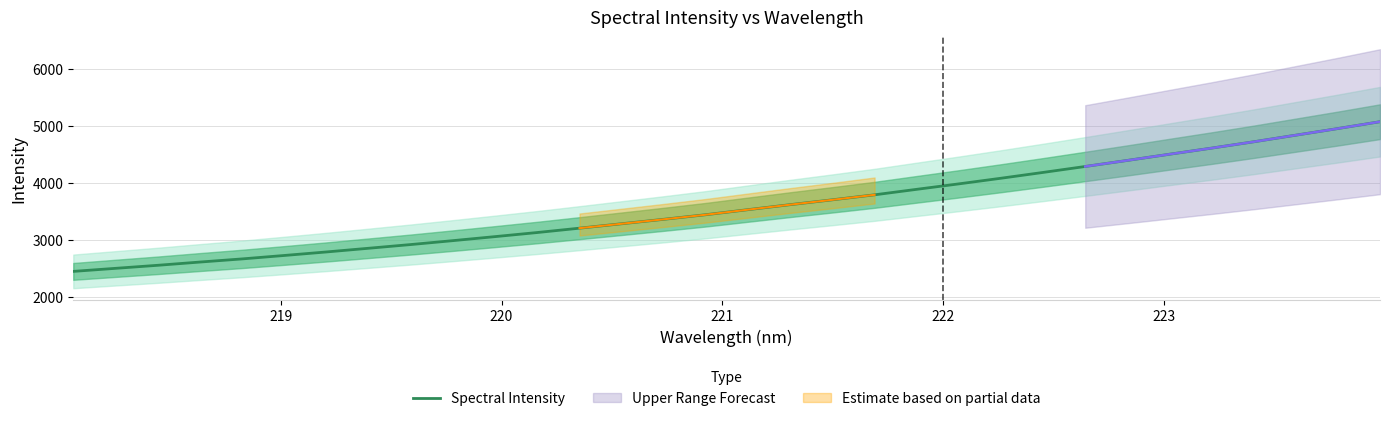

What is the minimum value for Spectral Intensity?

2451.8